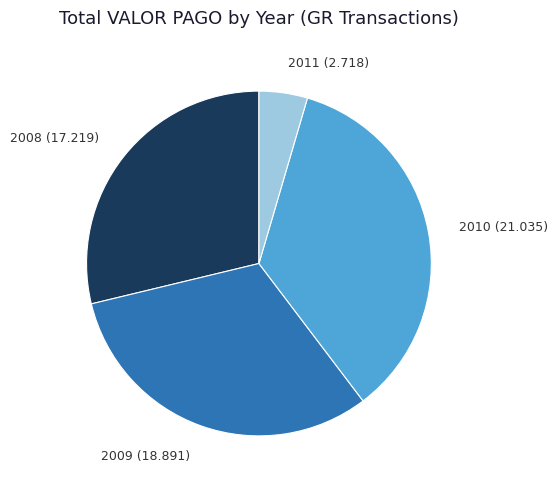

Which slice is the smallest?

2011